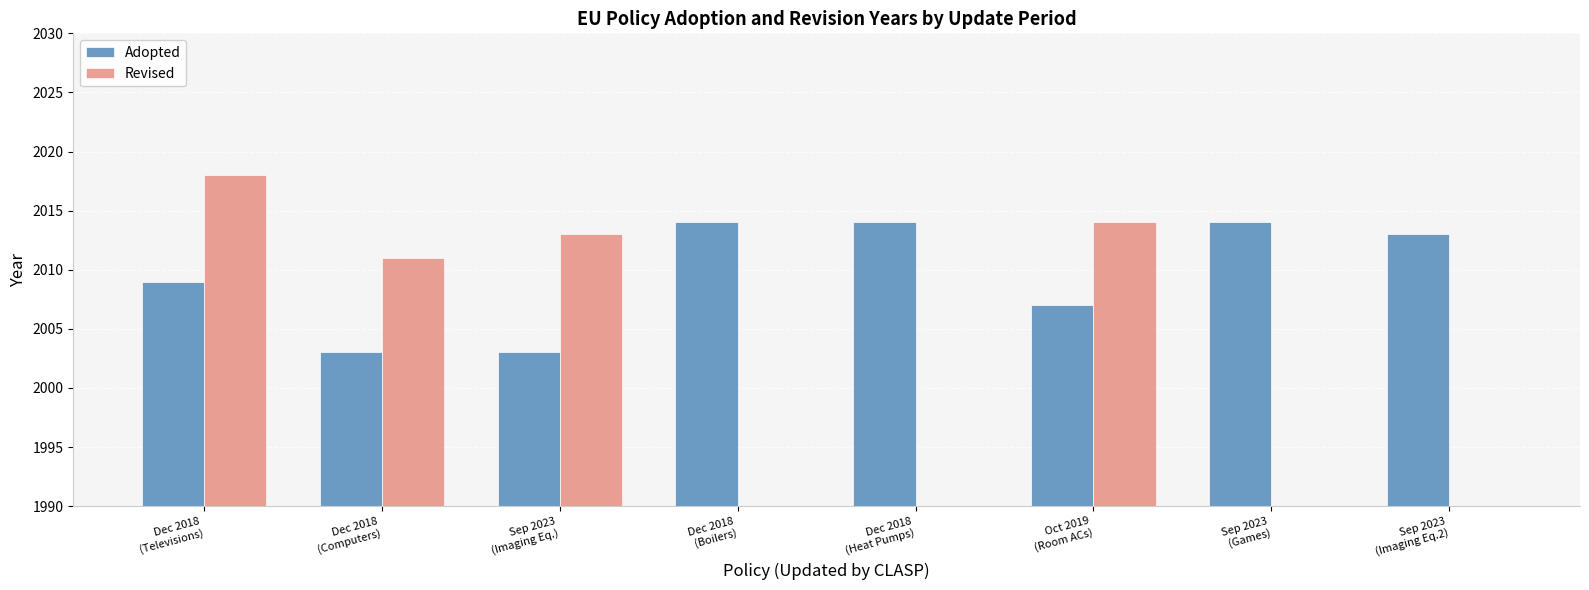

Is it true that Adopted equals 3079 at Sep 2023
(Imaging Eq.2)?

False